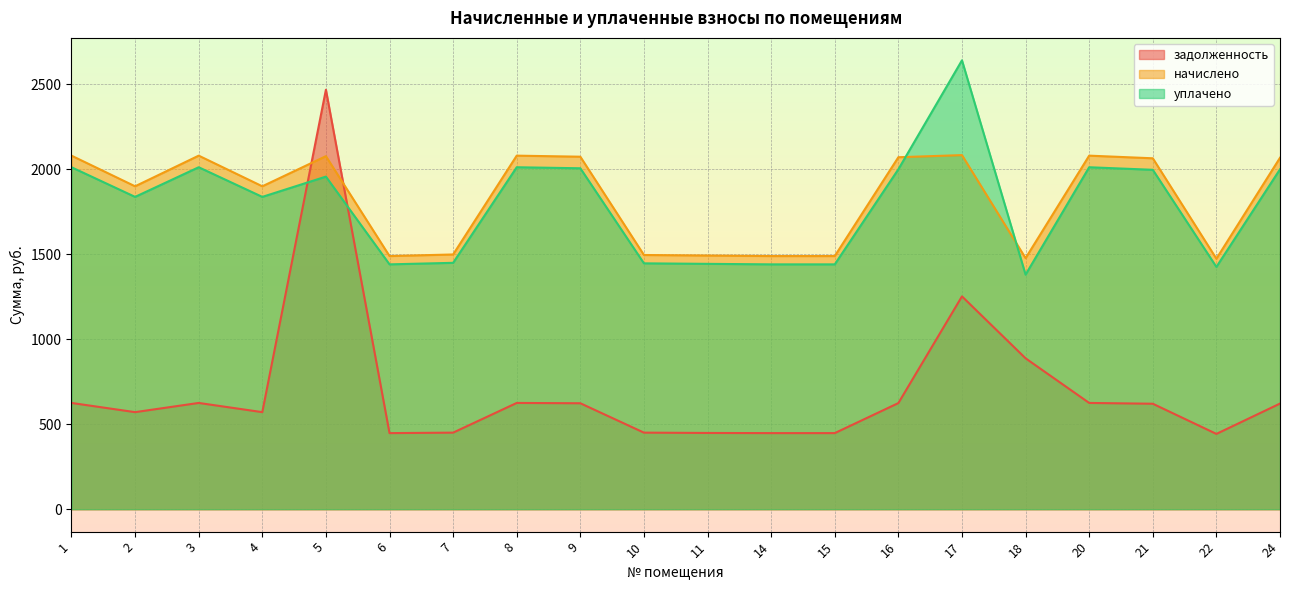

What is the value of the задолженность point at the 17th from the left?

624.9